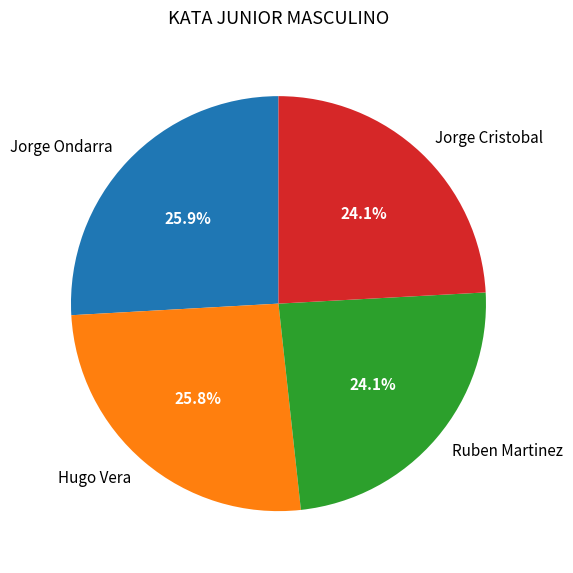

Does Jorge Ondarra represent more than half of the total?

No